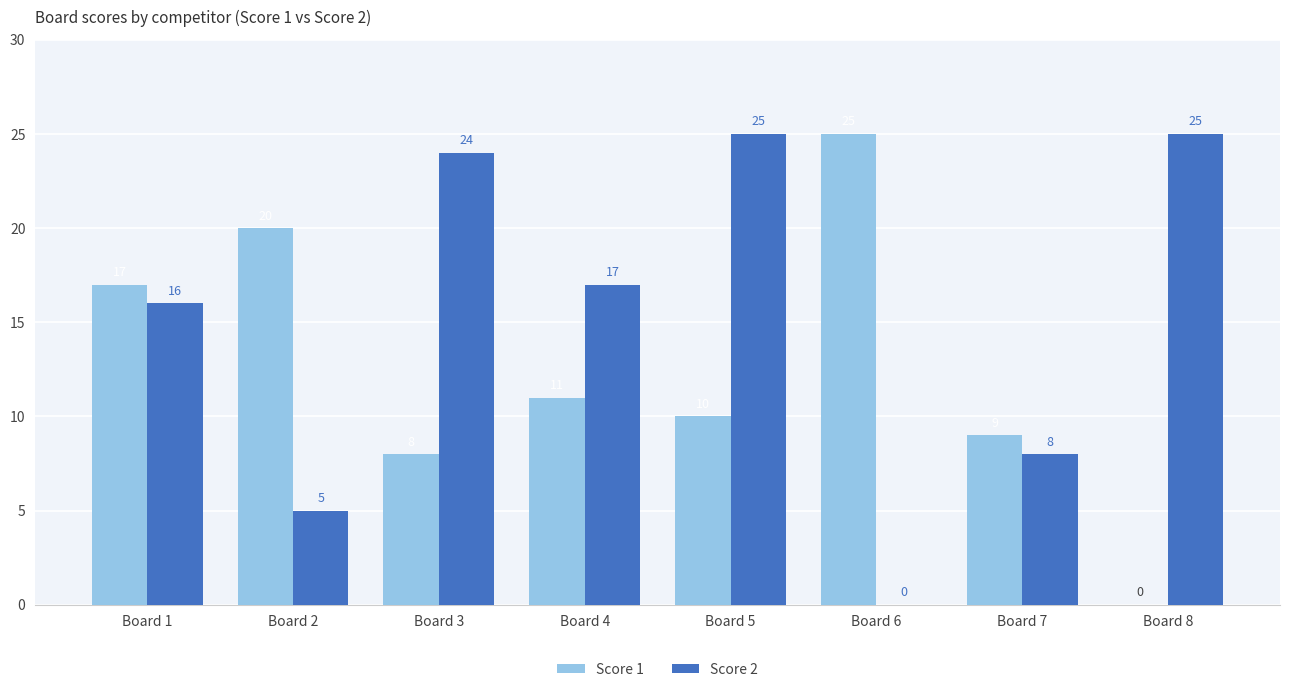

Which series changed the most between Board 1 and Board 2?

Score 2